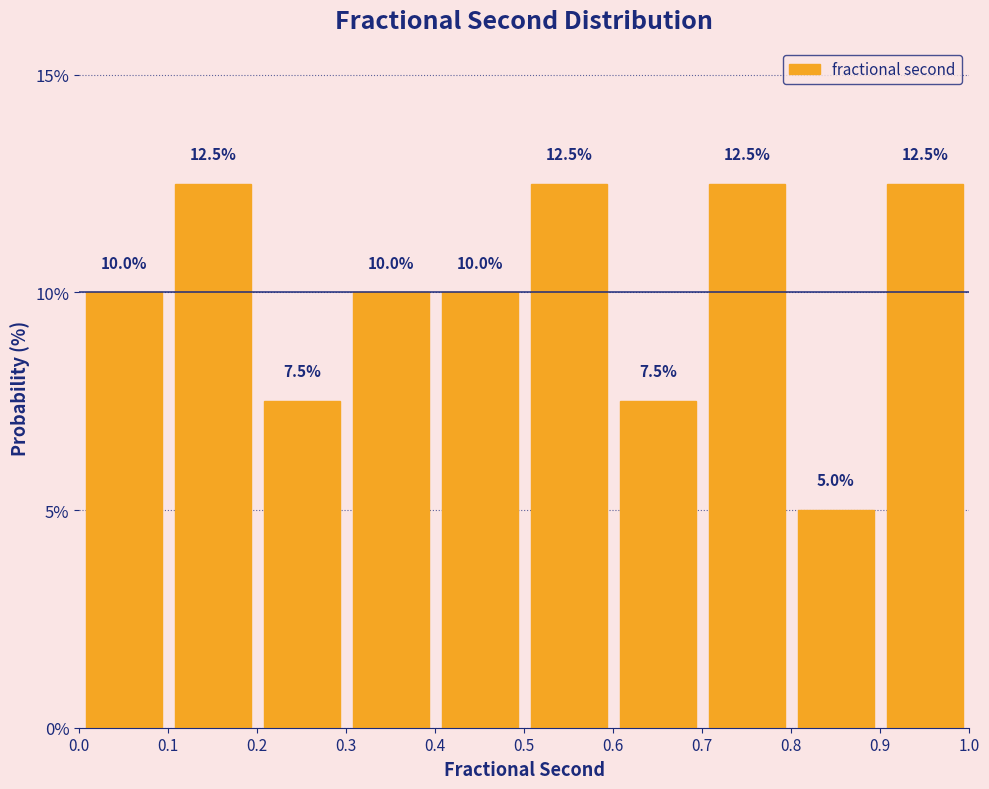

Reading left to right, list every bar in this chart as the range it spans on the x-axis followed by its height.

0.0 to 0.1: 10.0
0.1 to 0.2: 12.5
0.2 to 0.3: 7.5
0.3 to 0.4: 10.0
0.4 to 0.5: 10.0
0.5 to 0.6: 12.5
0.6 to 0.7: 7.5
0.7 to 0.8: 12.5
0.8 to 0.9: 5.0
0.9 to 1.0: 12.5